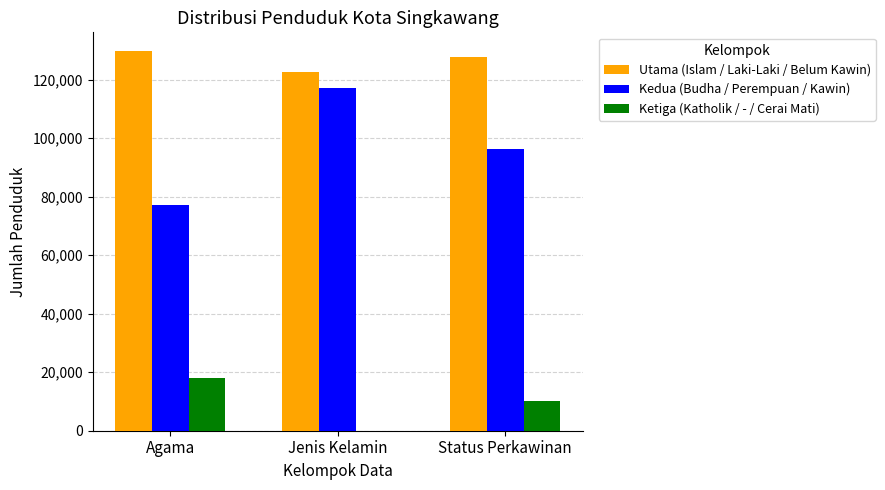

At which category is the sum across all series the highest?

Jenis Kelamin